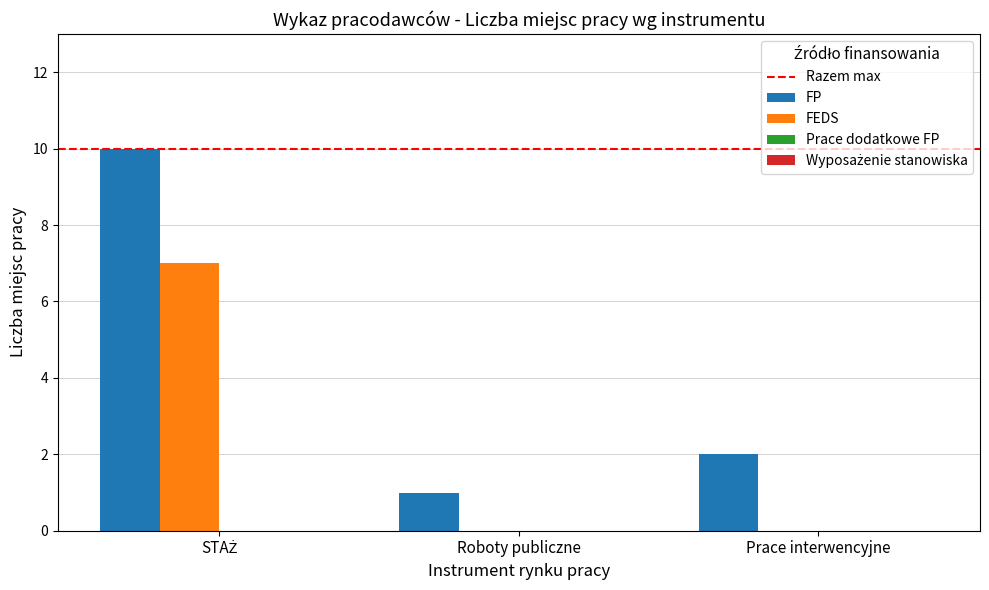

What is the sum of all FP values?

13